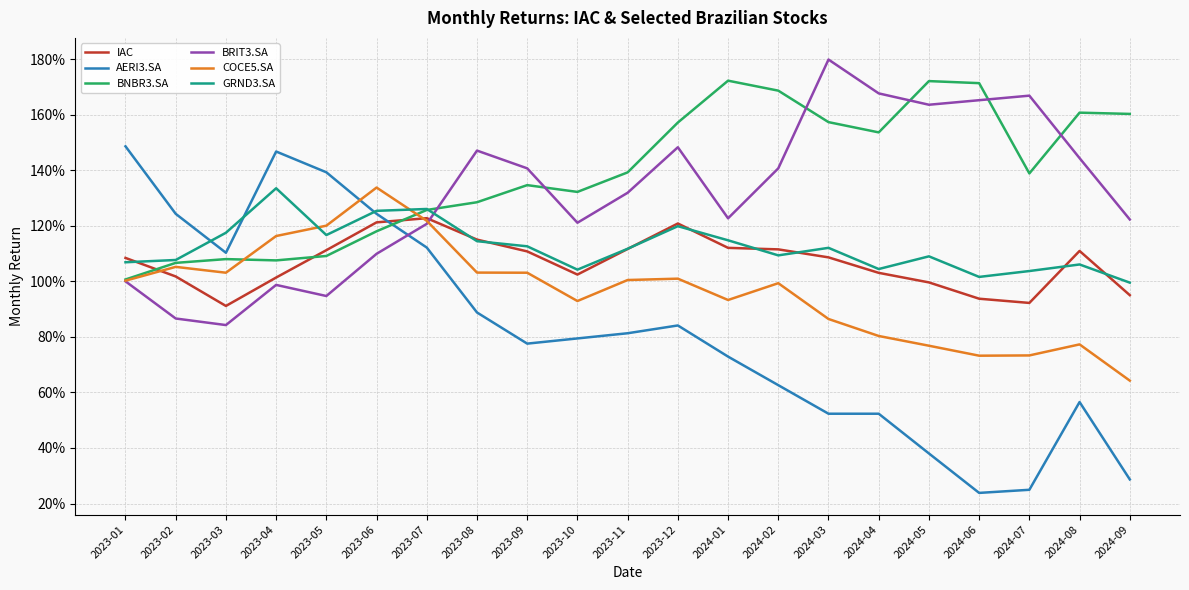

Does the chart have visible grid lines?

Yes